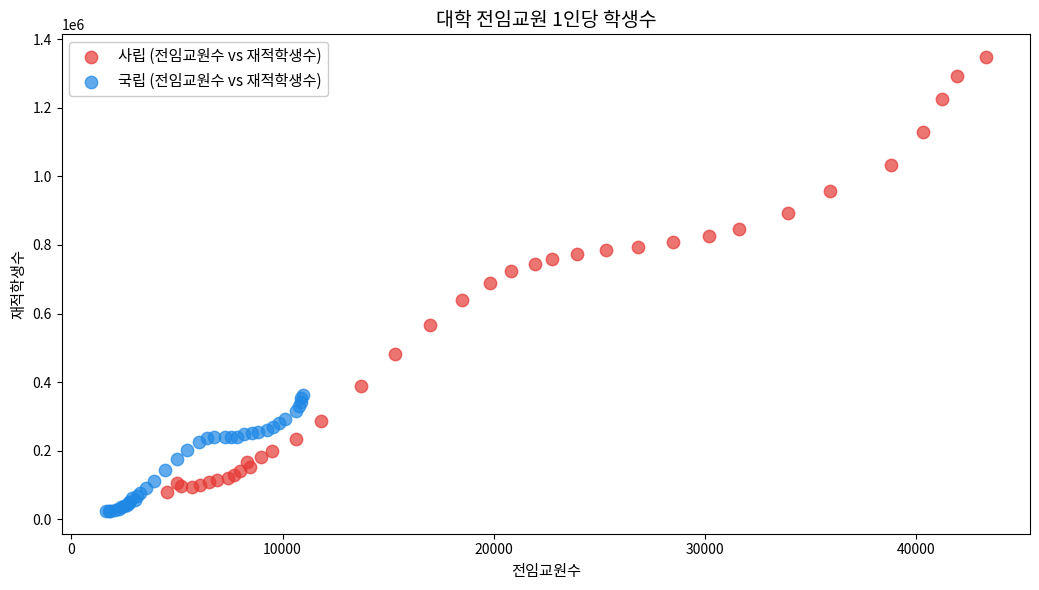

Which series has the largest Y range (max minus min)?

사립 (전임교원수 vs 재적학생수)